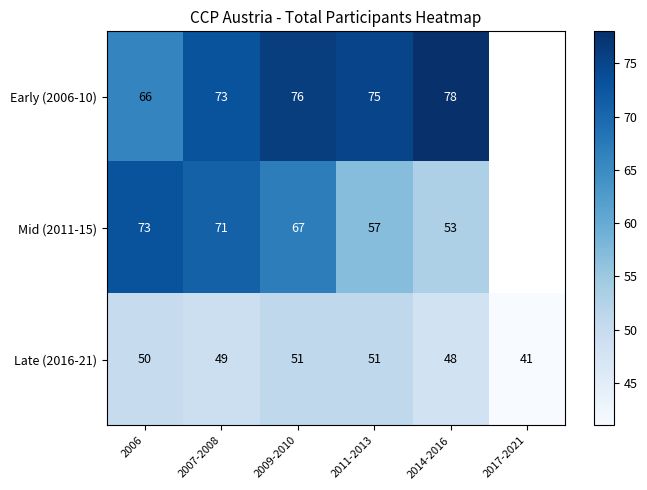

Which has a higher value, 2011-2013 or 2014-2016?

2014-2016